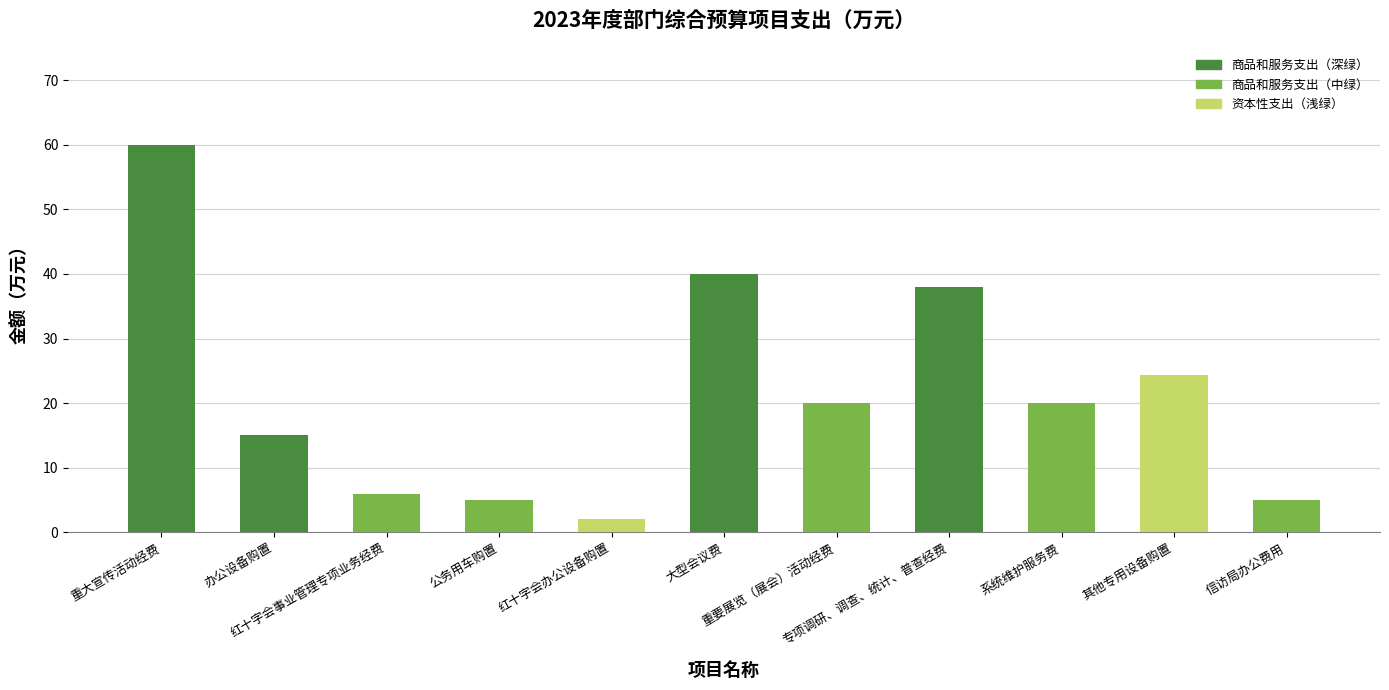

Between 重大宣传活动经费 and 专项调研、调查、统计、普查经费, which is larger?

重大宣传活动经费